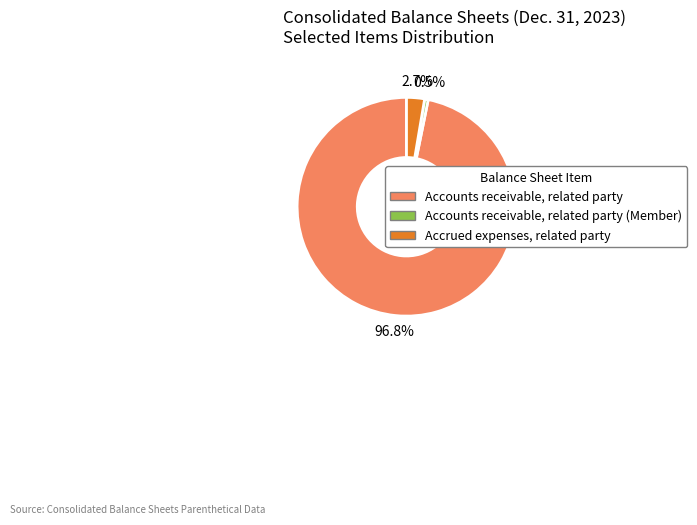

Is there any slice that represents more than half of the pie?

Yes